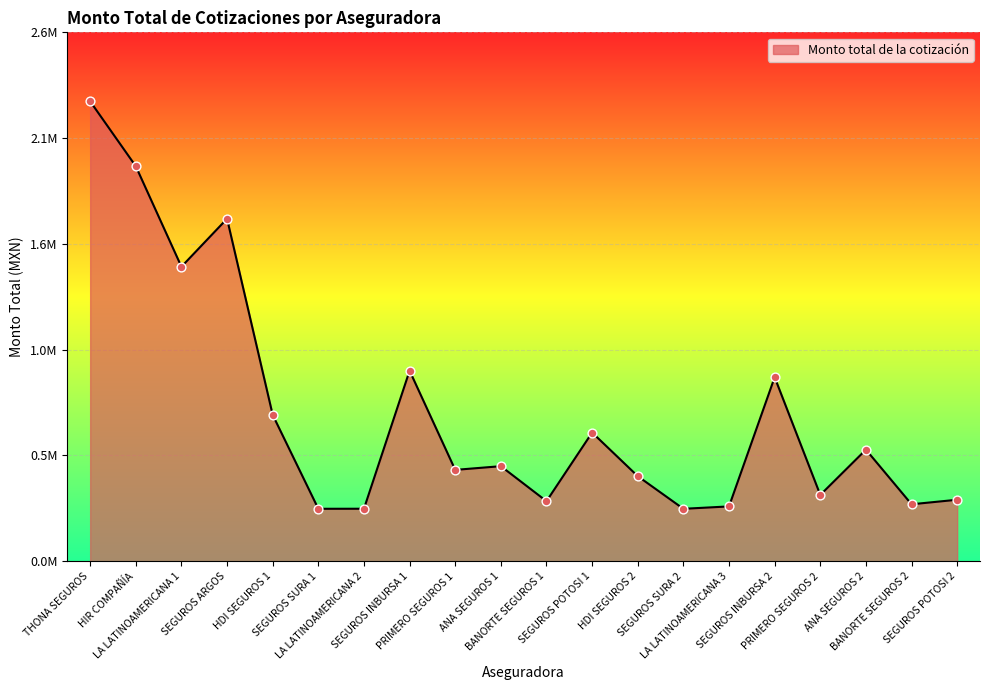

Approximately how many times larger is the value at HDI SEGUROS 1 compared to LA LATINOAMERICANA 1?

0.5